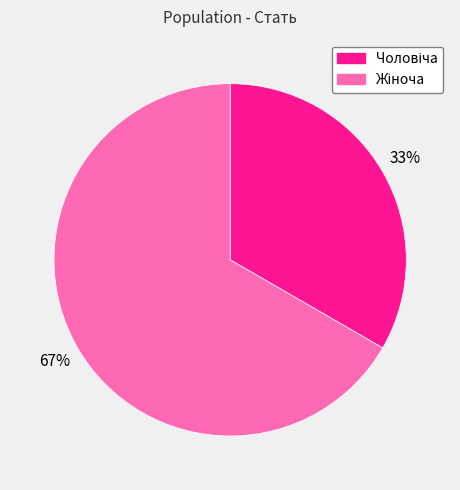

To the nearest percent, what is the average slice percentage?

50%